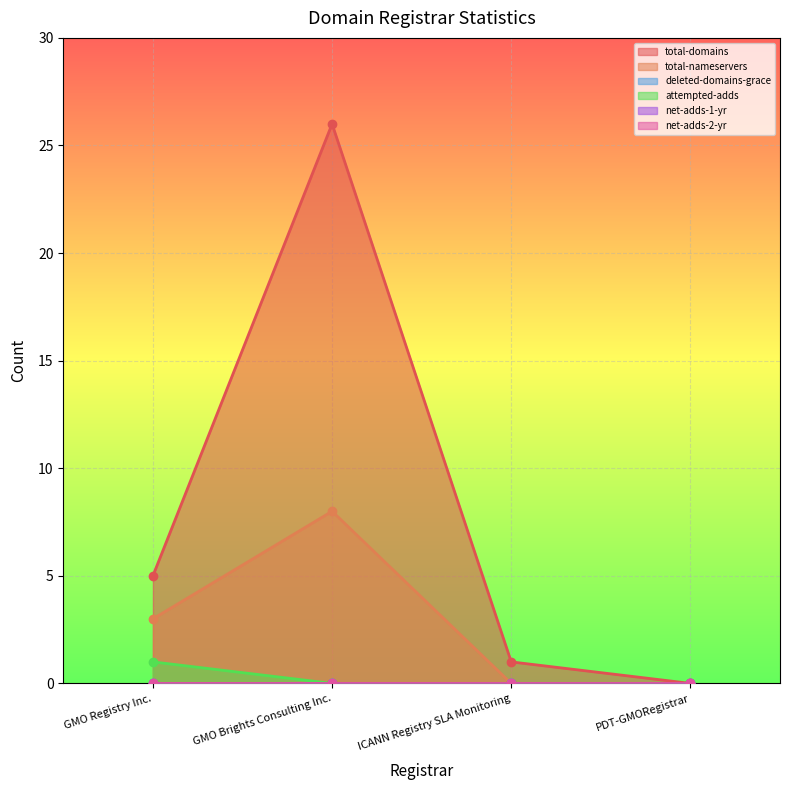

Which series has the largest total across all categories?

total-domains